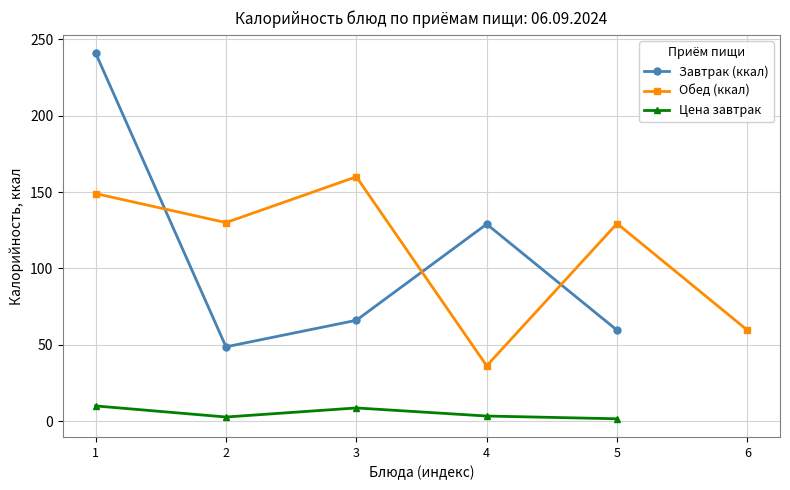

At how many categories does at least one series exceed 29?

6